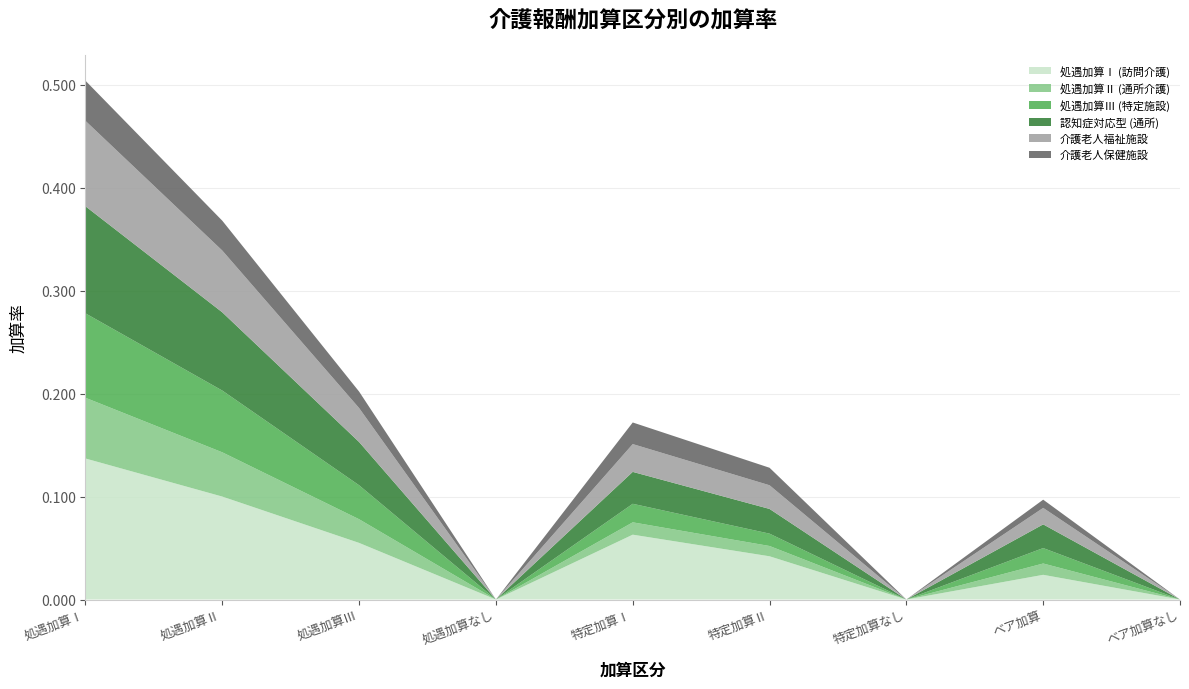

Reading left to right, list all the values displayed in this chart.

処遇加算Ⅰ (訪問介護): 0.1	0.1	0.1	0.0	0.1	0.0	0.0	0.0	0.0
処遇加算Ⅱ (通所介護): 0.1	0.0	0.0	0.0	0.0	0.0	0.0	0.0	0.0
処遇加算Ⅲ (特定施設): 0.1	0.1	0.0	0.0	0.0	0.0	0.0	0.0	0.0
認知症対応型 (通所): 0.1	0.1	0.0	0.0	0.0	0.0	0.0	0.0	0.0
介護老人福祉施設: 0.1	0.1	0.0	0.0	0.0	0.0	0.0	0.0	0.0
介護老人保健施設: 0.0	0.0	0.0	0.0	0.0	0.0	0.0	0.0	0.0